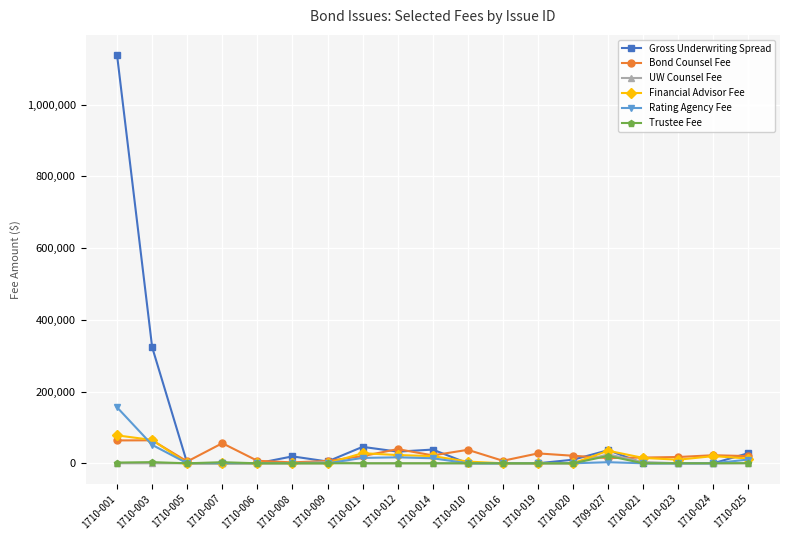

True or false: Financial Advisor Fee has more than 0 interior local peaks.

True